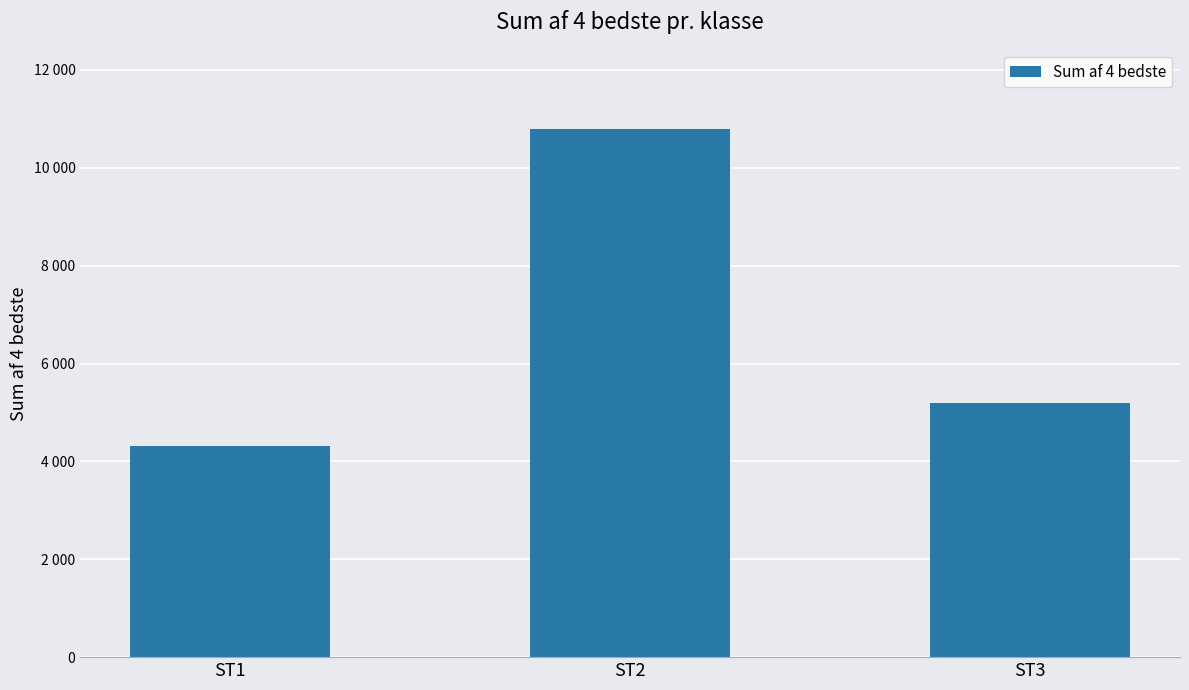

Does the chart contain any negative values?

No